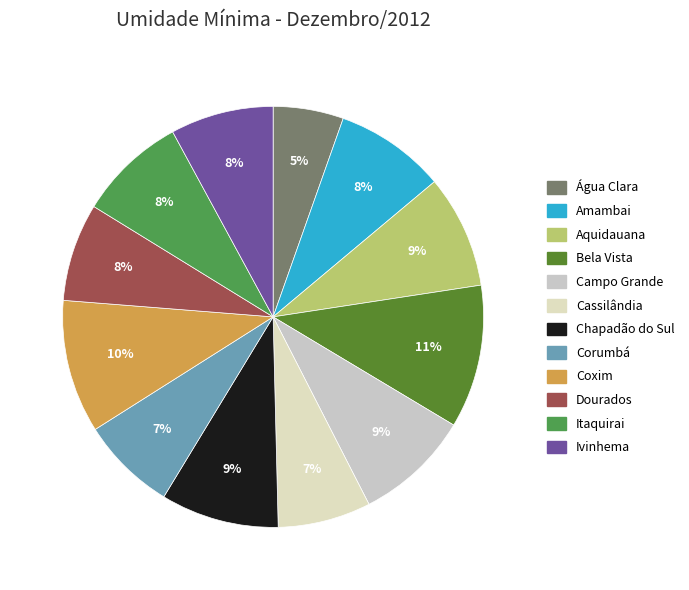

To the nearest percent, what is the average slice percentage?

8%